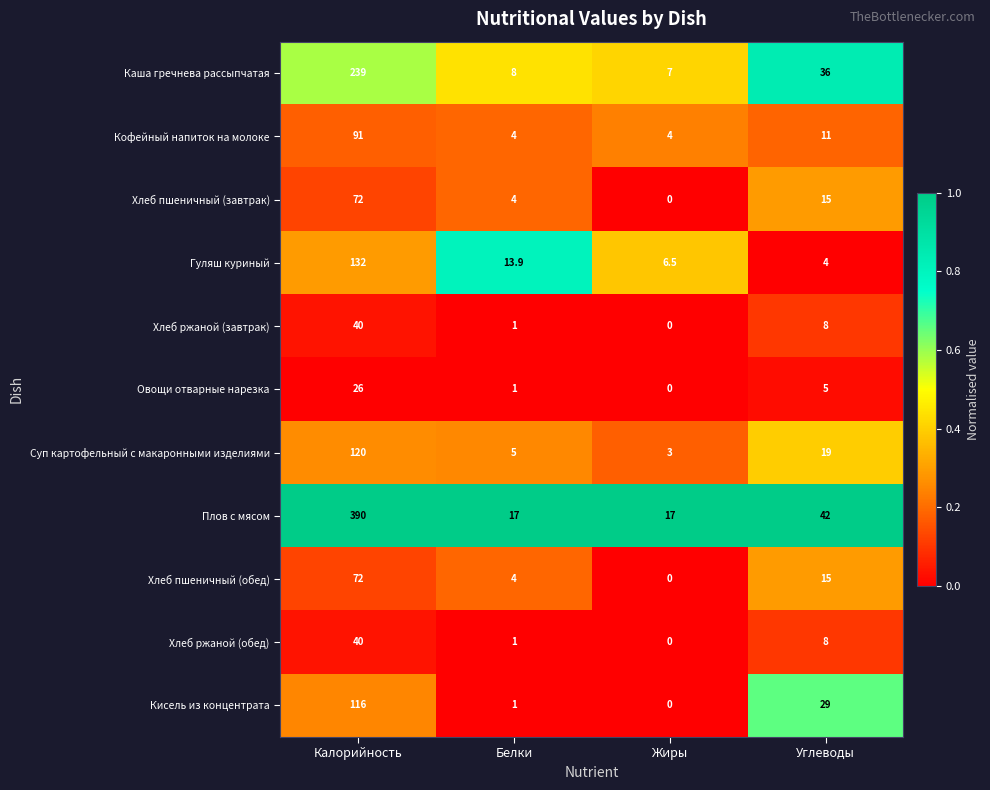

What is the average value of the Овощи отварные нарезка series?

8.0